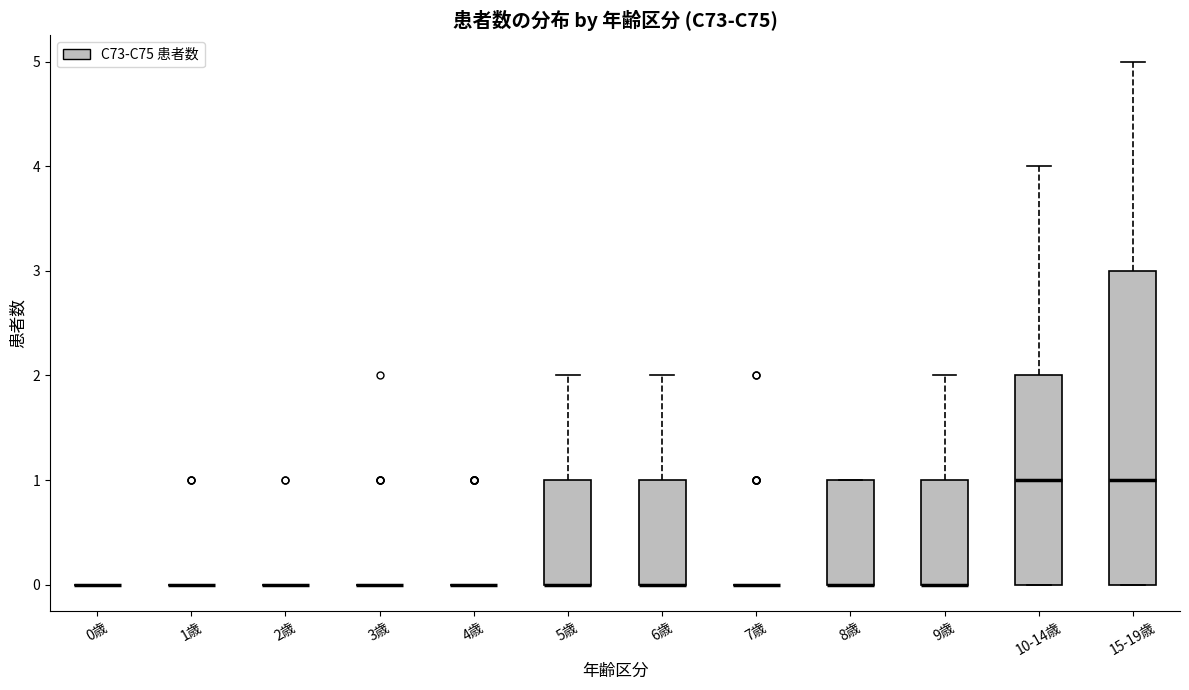

Reading left to right, read every box against the y-axis: the position of its median line, the range the box covers, and the ends of its whiskers. The values are not printed on the chart, so give them approximately, as read against the axis.

0歳: box collapsed to a line at 0, whiskers 0 to 0
1歳: box collapsed to a line at 0, whiskers 0 to 0
2歳: box collapsed to a line at 0, whiskers 0 to 0
3歳: box collapsed to a line at 0, whiskers 0 to 0
4歳: box collapsed to a line at 0, whiskers 0 to 0
5歳: median 0 (drawn on the box's lower edge), box 0 to 1, whiskers 0 to 2
6歳: median 0 (drawn on the box's lower edge), box 0 to 1, whiskers 0 to 2
7歳: box collapsed to a line at 0, whiskers 0 to 0
8歳: median 0 (drawn on the box's lower edge), box 0 to 1, whiskers 0 to 1
9歳: median 0 (drawn on the box's lower edge), box 0 to 1, whiskers 0 to 2
10-14歳: median 1, box 0 to 2, whiskers 0 to 4
15-19歳: median 1, box 0 to 3, whiskers 0 to 5